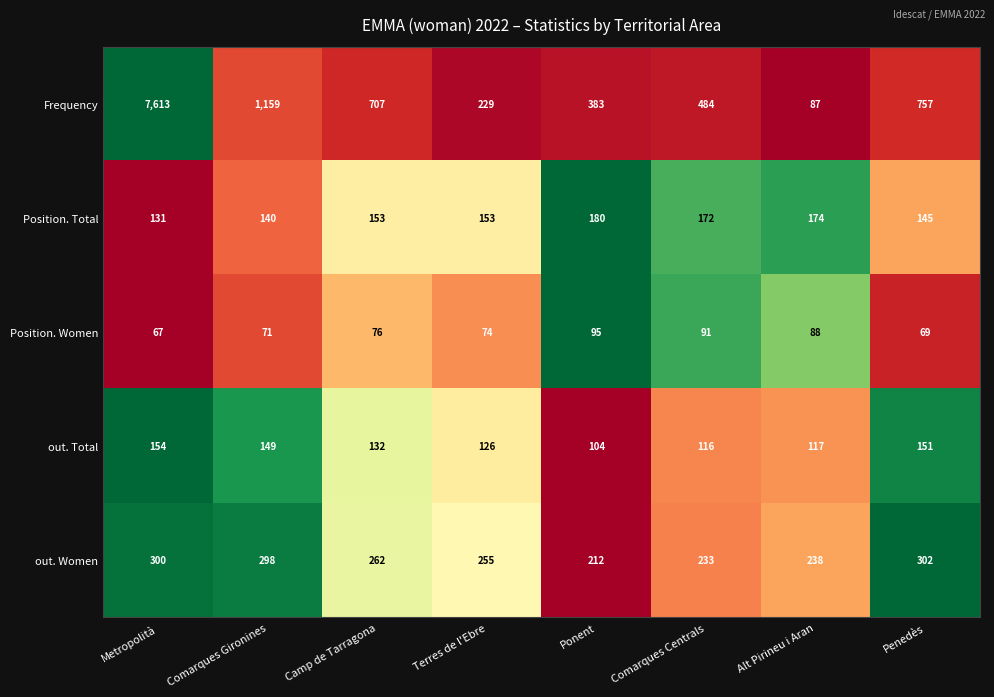

True or false: Position. Total has a value of 174 at Alt Pirineu i Aran.

True